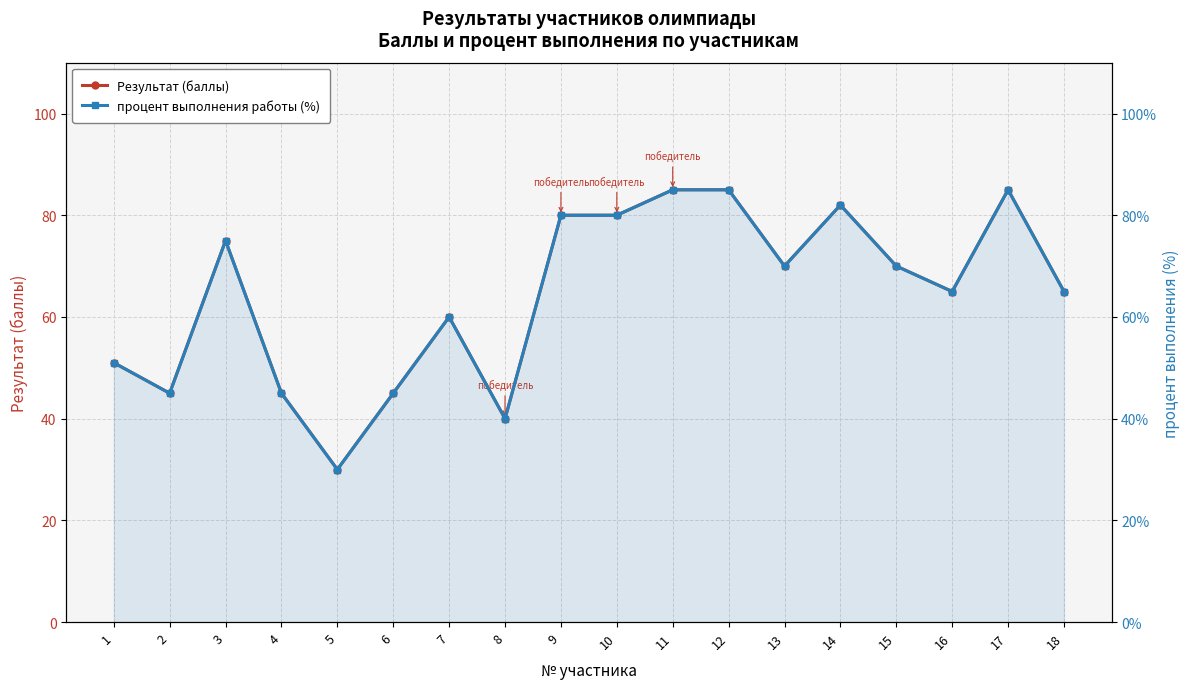

How many data points does each series have?

18